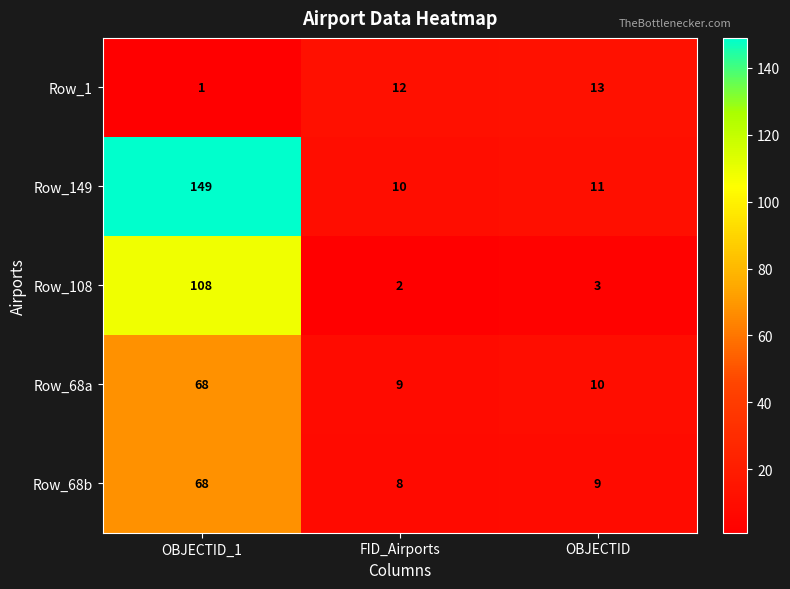

Where does the Row_68a series first go above 10?

OBJECTID_1